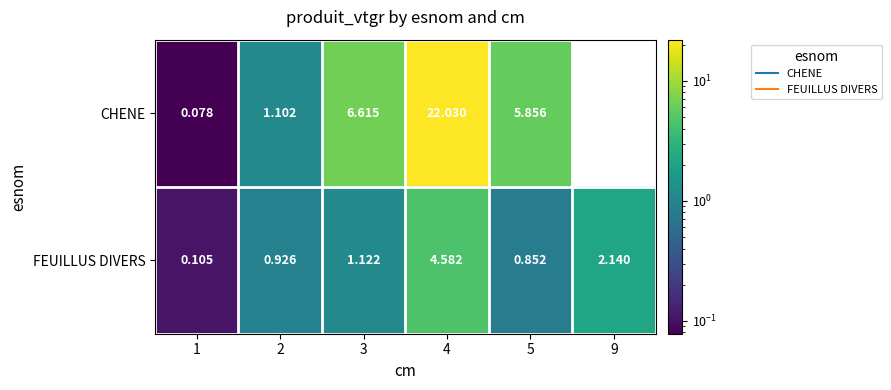

Which series has the largest range (max minus min)?

CHENE